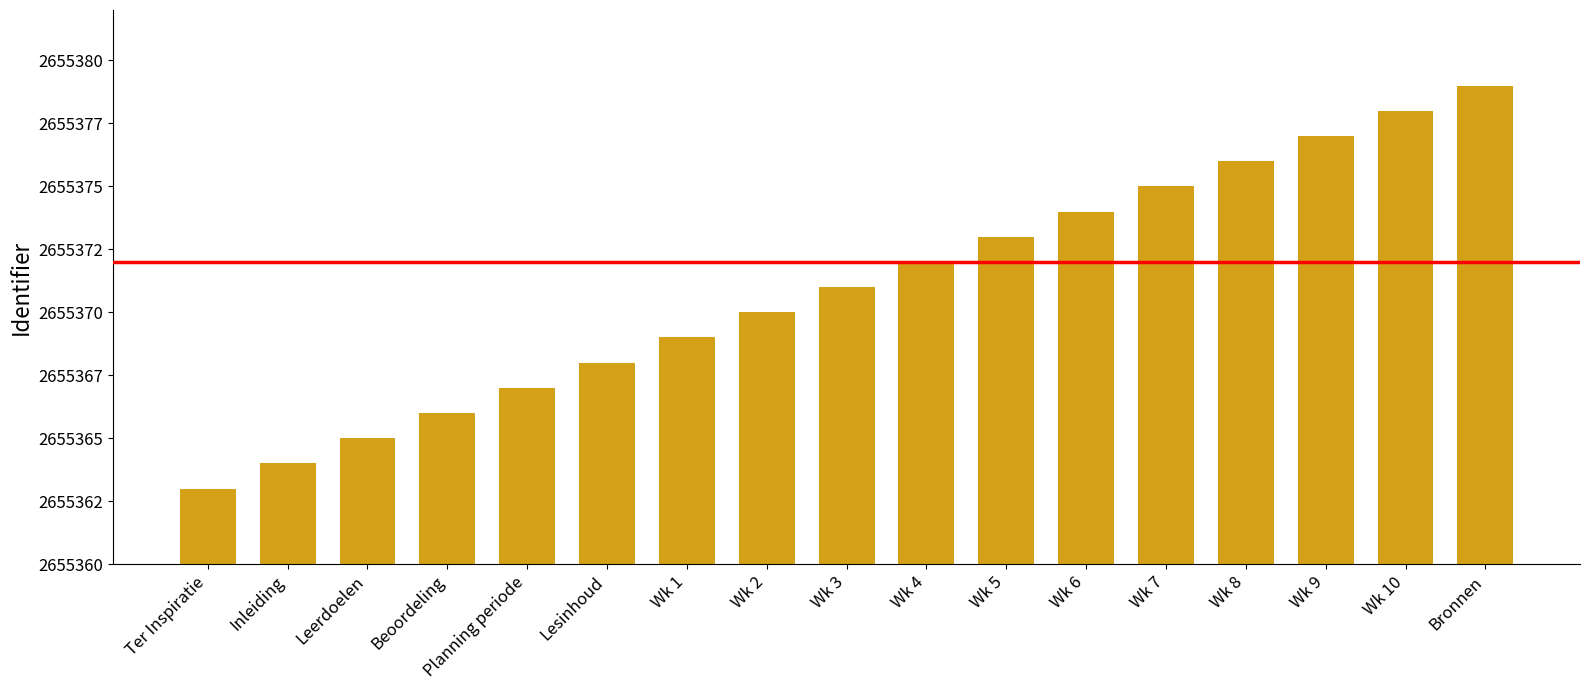

The value at Wk 1 is 2655369. True or false?

True